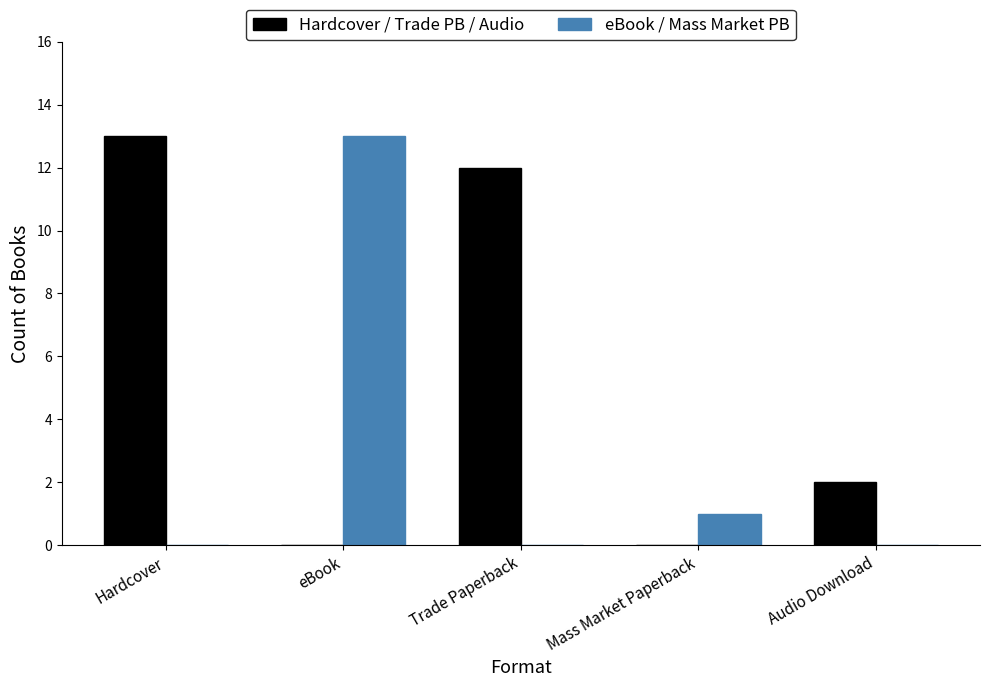

What value does the Hardcover / Trade PB / Audio series have at Hardcover, to the nearest 10?

10